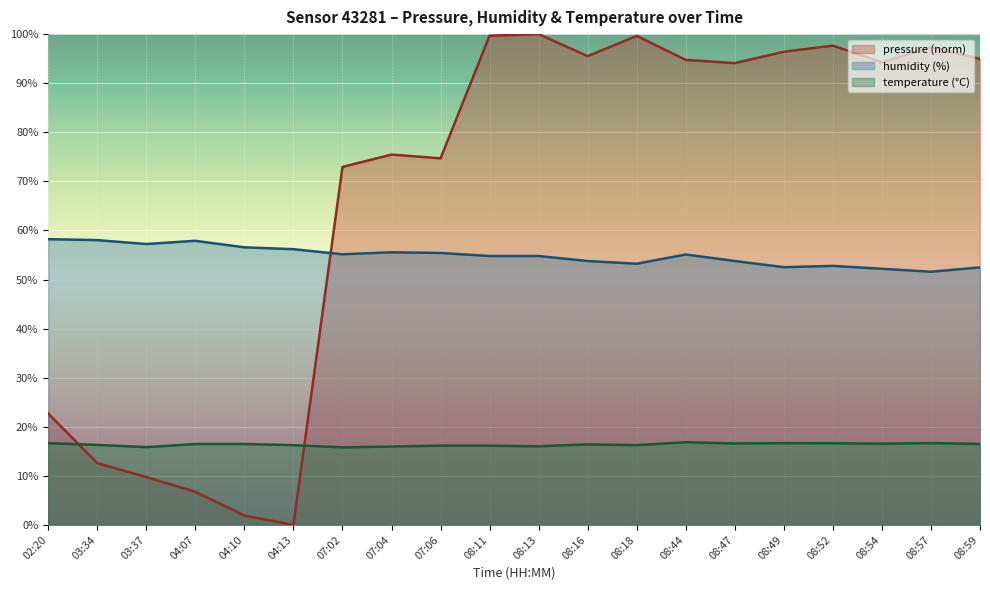

Where is the first local minimum for temperature?

03:37